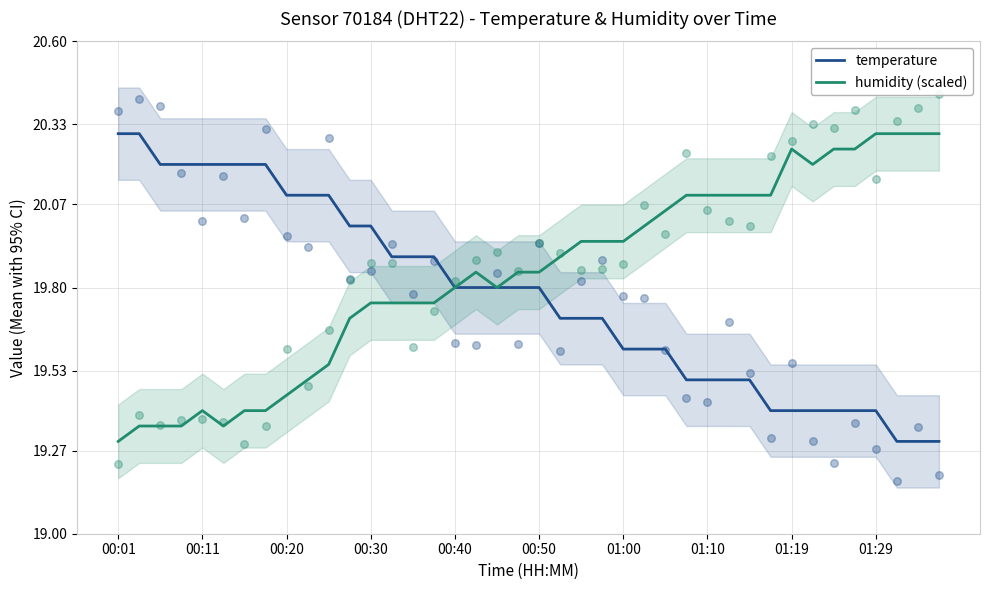

What is the total value across all series at 36?

39.7